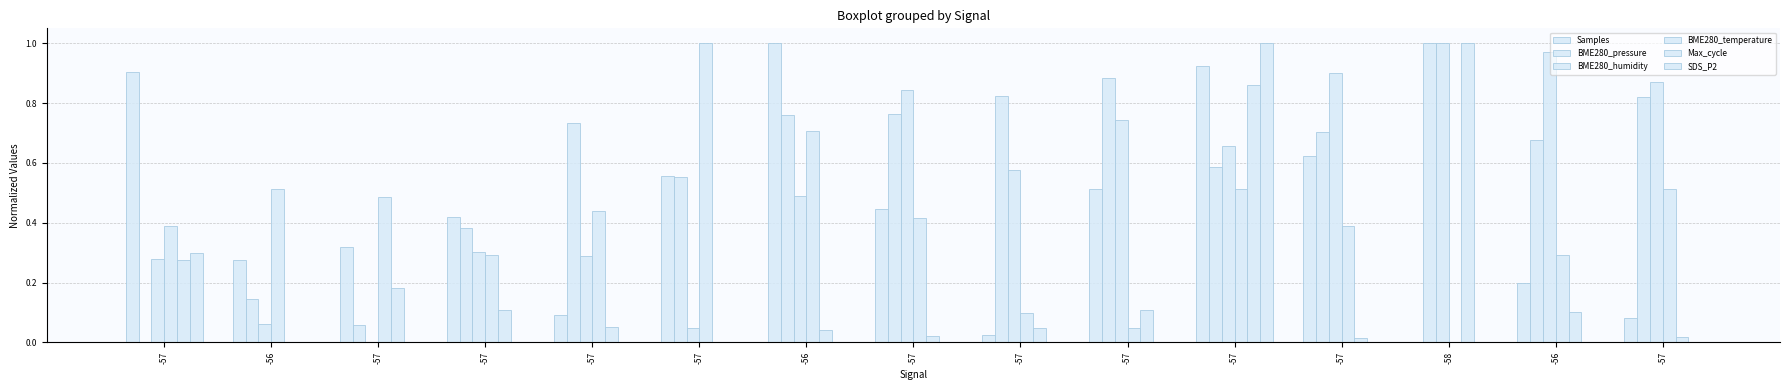

The value of BME280_pressure at -57 is 0.3. True or false?

False